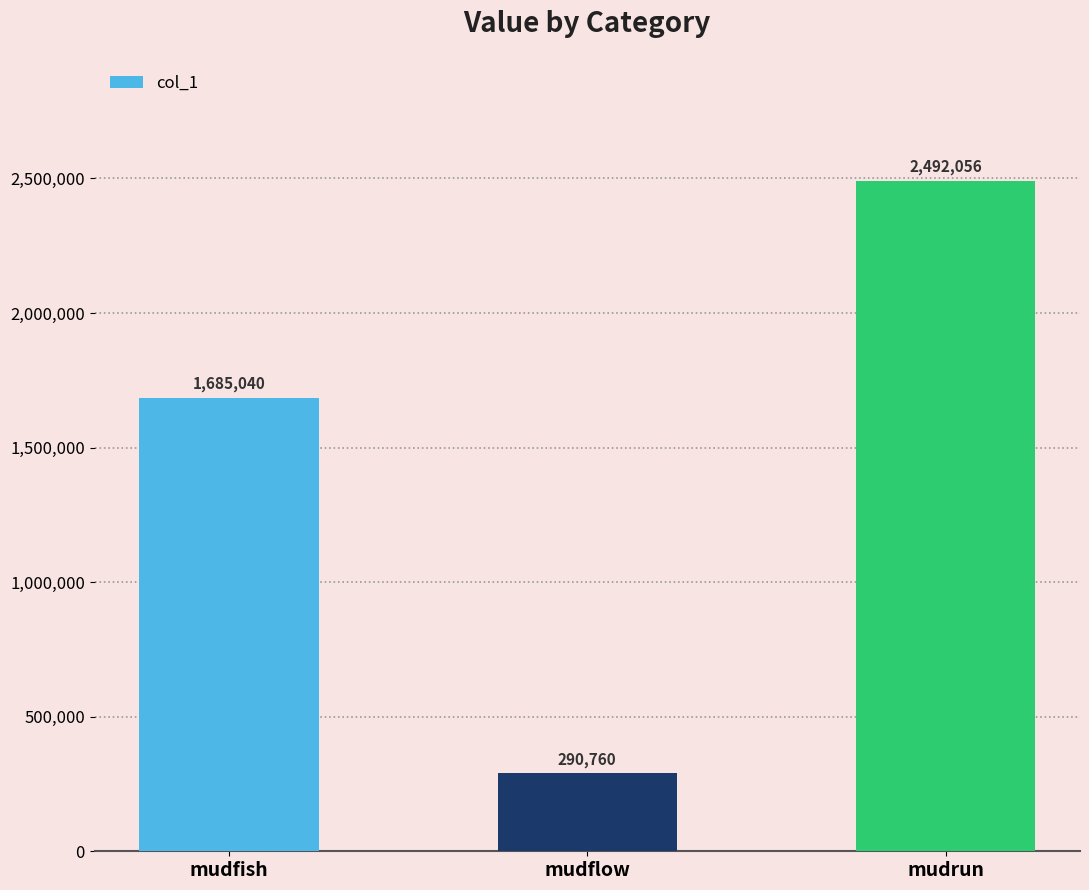

What is the difference between the maximum and minimum values?

2201296